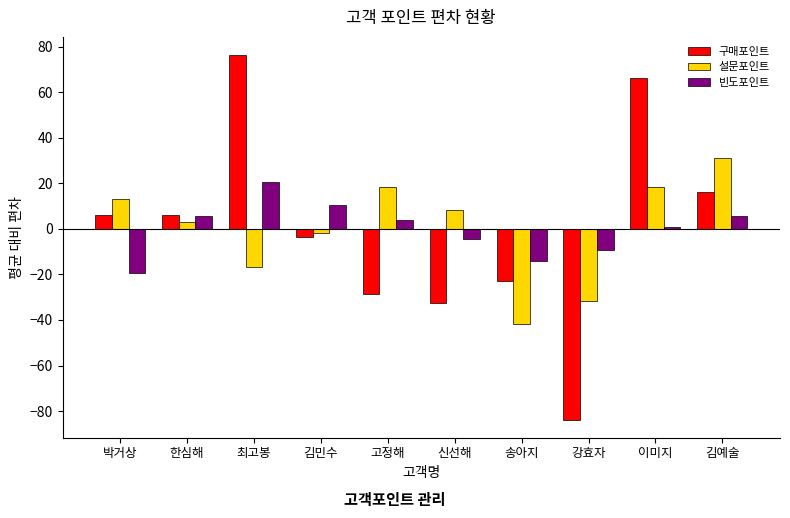

How many positive values does the 설문포인트 series have?

6